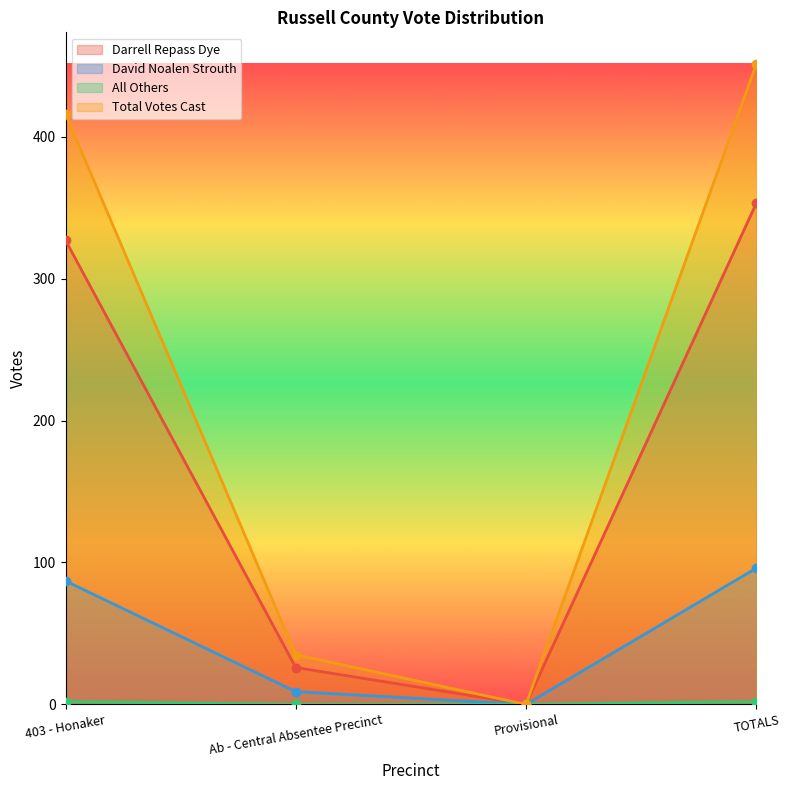

What are all the series names shown in the legend?

Darrell Repass Dye, David Noalen Strouth, All Others, Total Votes Cast